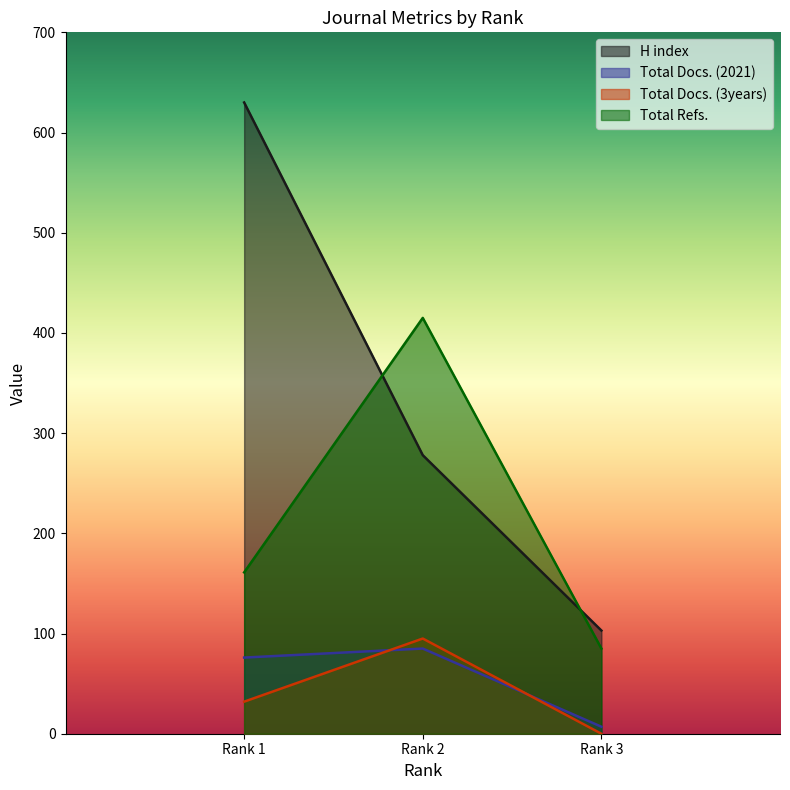

What is the value of the Total Refs. point at the 2nd from the left?

415